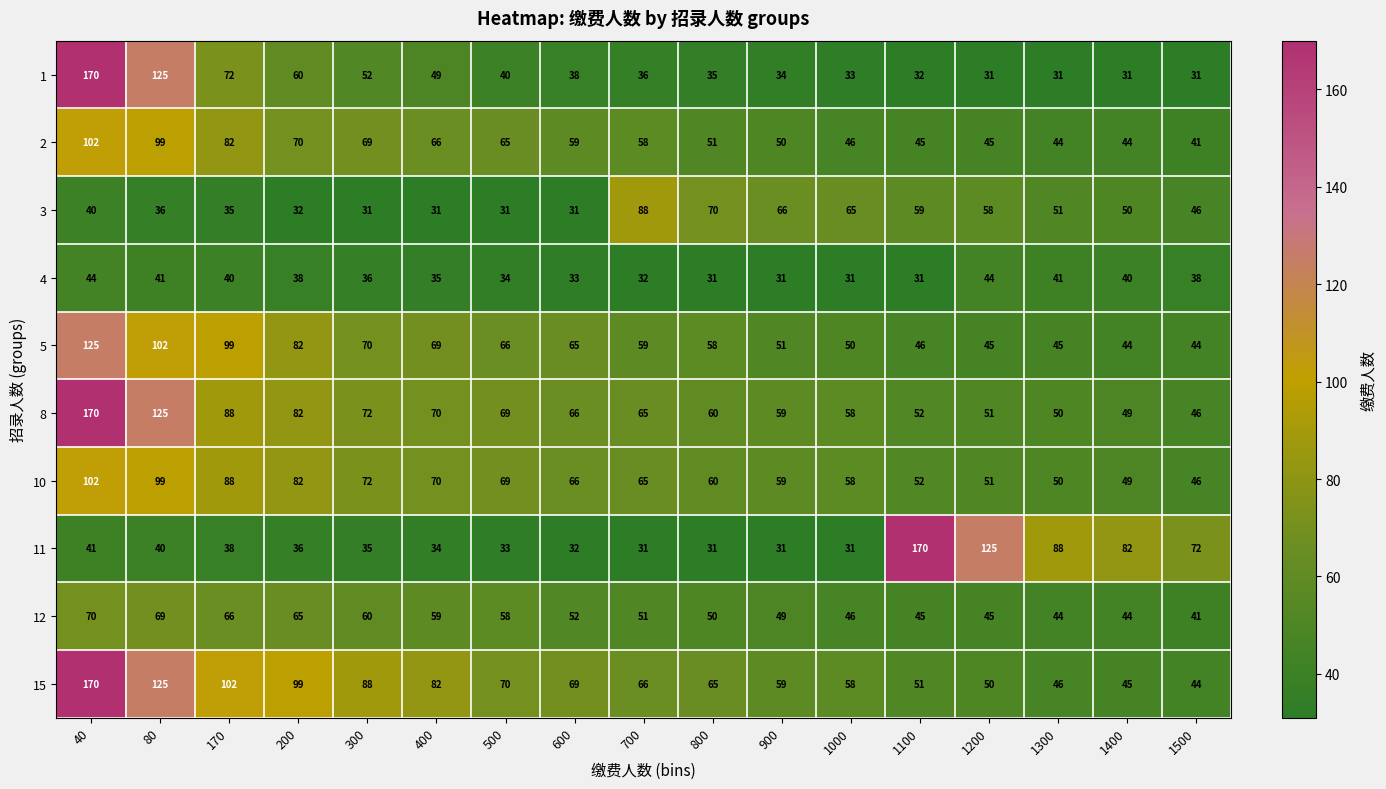

At which label is 11 closest to 100?

1300